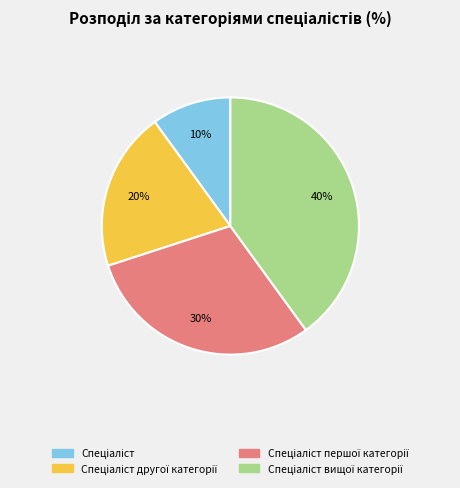

Count the number of slices in the pie.

4